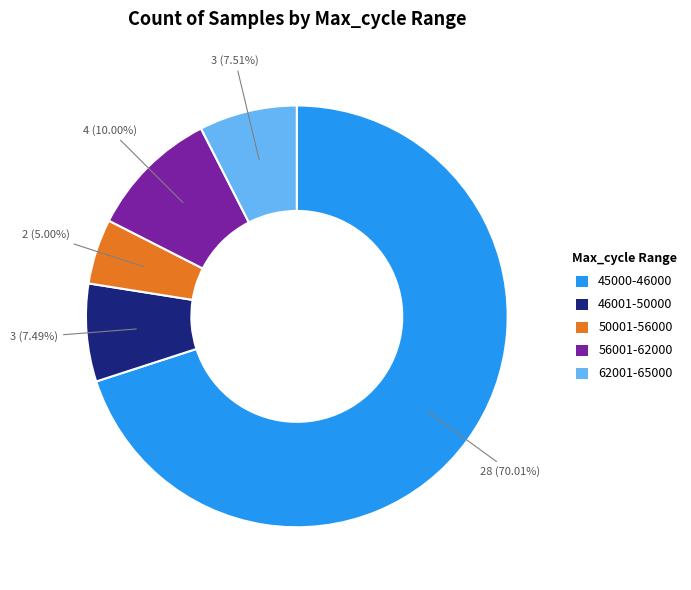

How many segments does this pie chart have?

5